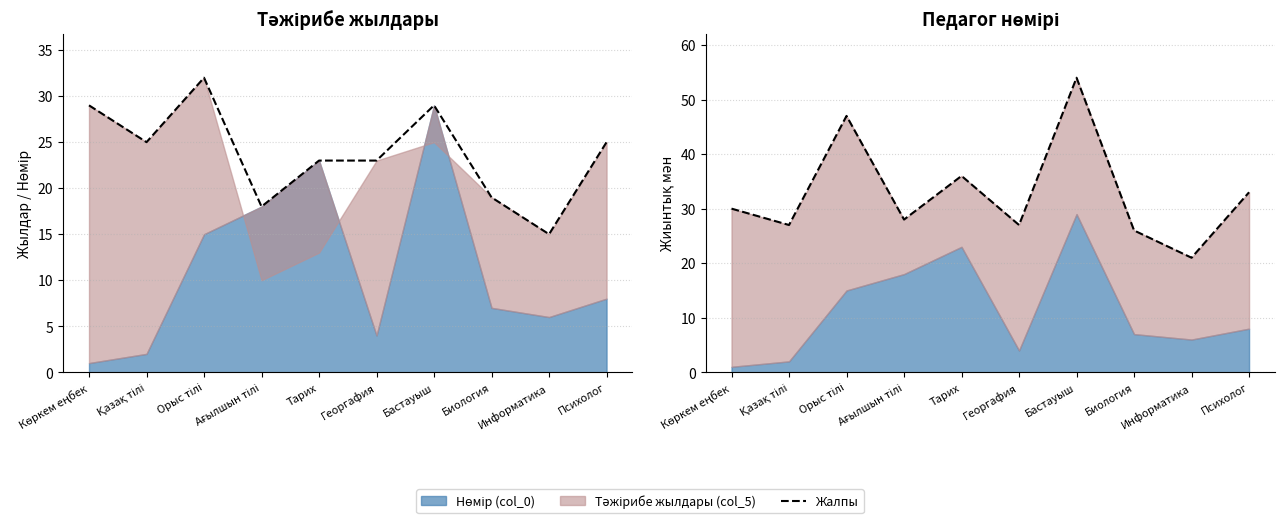

Where is the first local maximum?

Орыс тілі